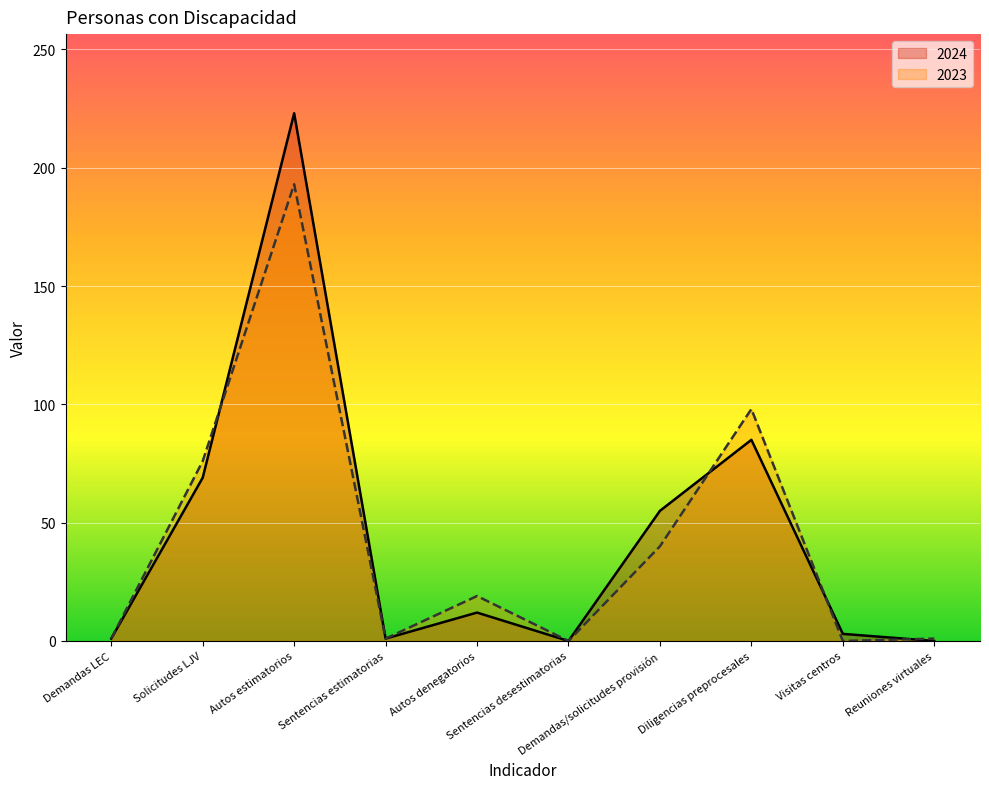

What is the total value across all series at Diligencias preprocesales?

183